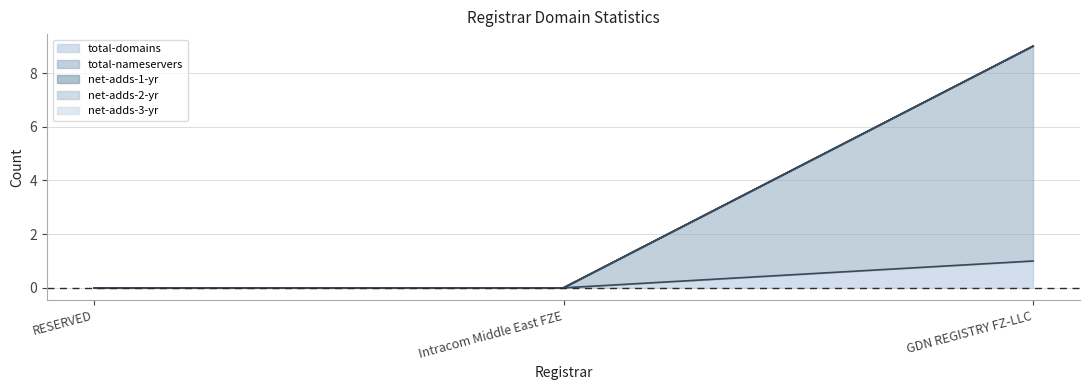

Which series changed the most between RESERVED and GDN REGISTRY FZ-LLC?

total-nameservers